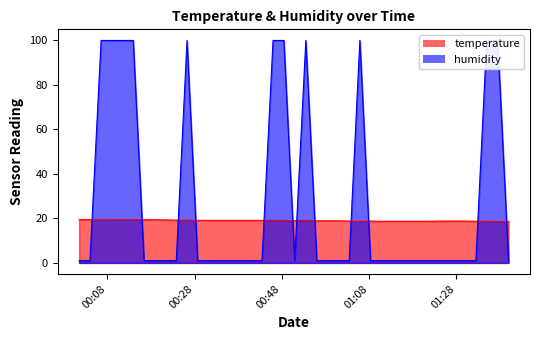

Rank the categories by humidity value from lowest to highest.

2023-09-19T00:01:33, 2023-09-19T00:04:02, 2023-09-19T00:16:26, 2023-09-19T00:18:53, 2023-09-19T00:21:22, 2023-09-19T00:23:49, 2023-09-19T00:28:44, 2023-09-19T00:31:11, 2023-09-19T00:33:38, 2023-09-19T00:36:05, 2023-09-19T00:38:34, 2023-09-19T00:41:01, 2023-09-19T00:43:28, 2023-09-19T00:50:58, 2023-09-19T00:56:02, 2023-09-19T00:58:29, 2023-09-19T01:00:59, 2023-09-19T01:03:27, 2023-09-19T01:08:21, 2023-09-19T01:10:52, 2023-09-19T01:13:28, 2023-09-19T01:16:03, 2023-09-19T01:18:47, 2023-09-19T01:21:21, 2023-09-19T01:24:18, 2023-09-19T01:27:17, 2023-09-19T01:30:02, 2023-09-19T01:32:30, 2023-09-19T01:39:59, 2023-09-19T00:06:35, 2023-09-19T00:09:02, 2023-09-19T00:11:30, 2023-09-19T00:13:57, 2023-09-19T00:26:17, 2023-09-19T00:46:00, 2023-09-19T00:48:29, 2023-09-19T00:53:31, 2023-09-19T01:05:54, 2023-09-19T01:34:58, 2023-09-19T01:37:30